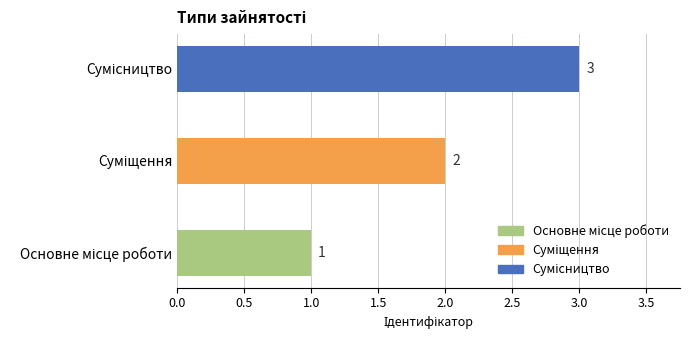

How many bars are there in total?

3